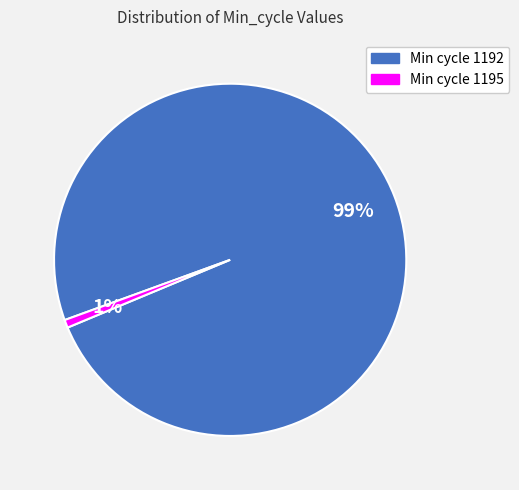

To the nearest percent, what is the average slice percentage?

50%